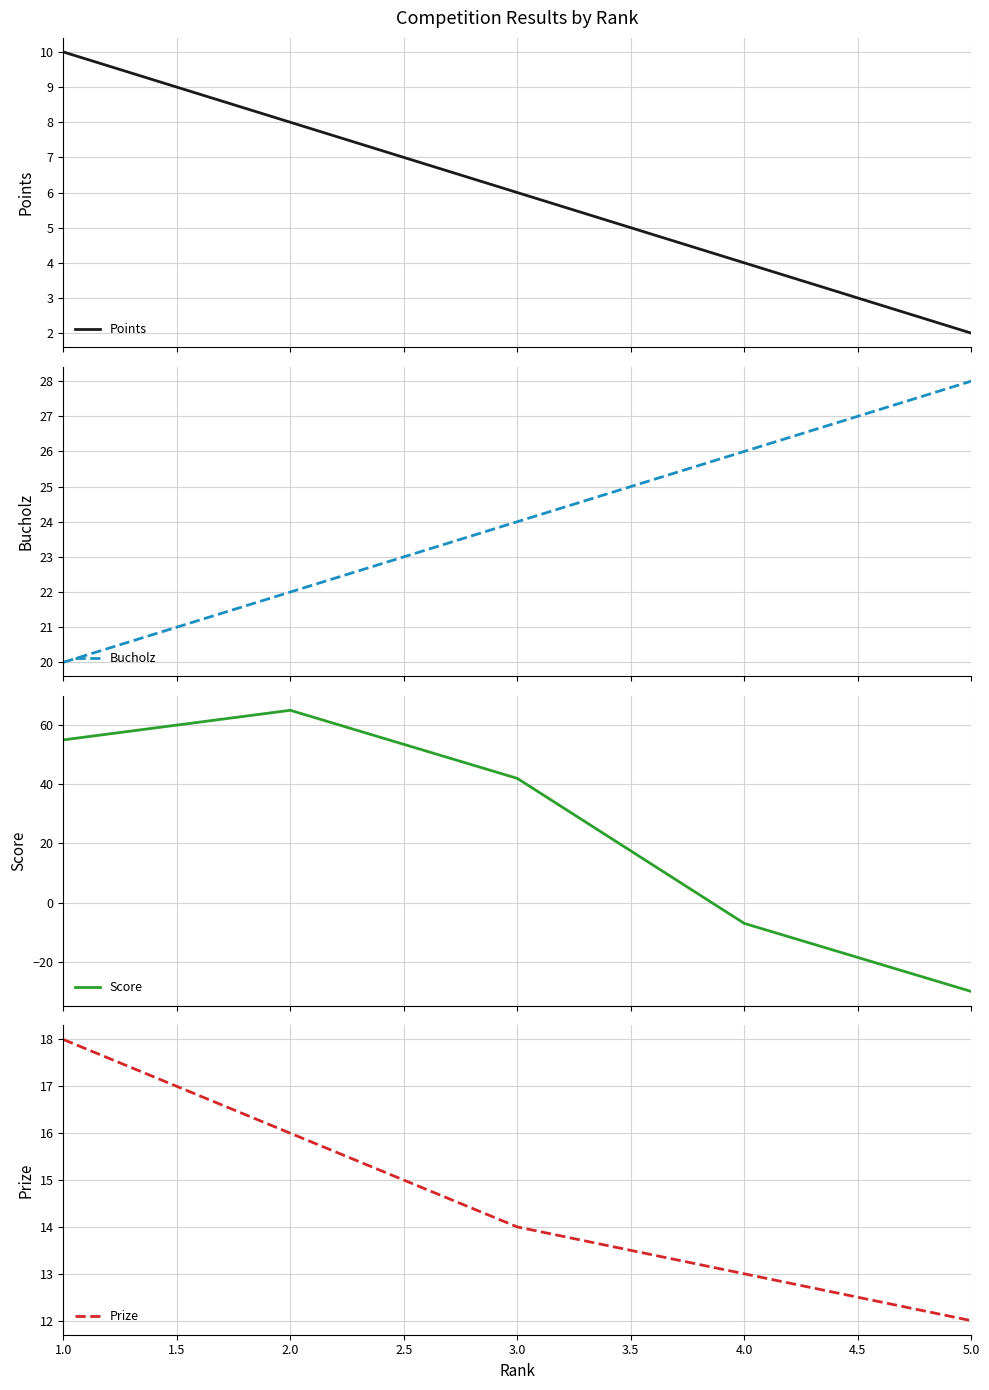

List the series in order of their peak value, highest first.

Score, Bucholz, Prize, Points